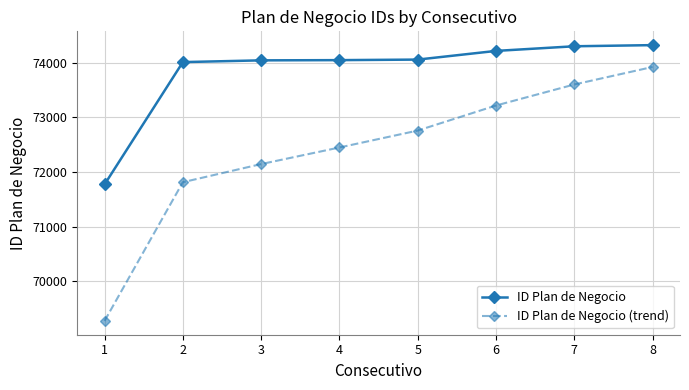

What is the difference between the maximum and minimum values in the ID Plan de Negocio (trend) series?

4652